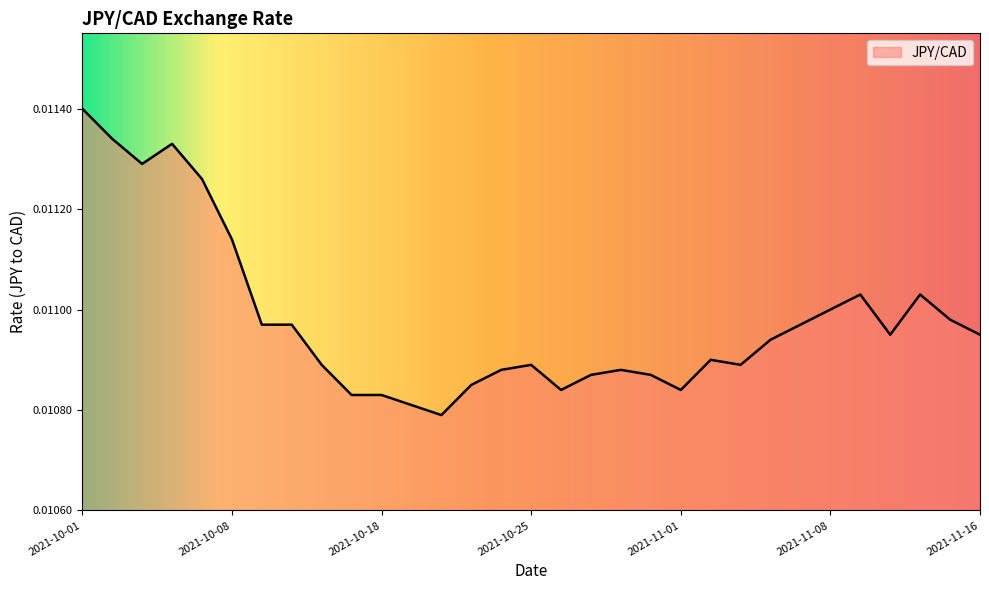

How many categories are shown in the chart?

31